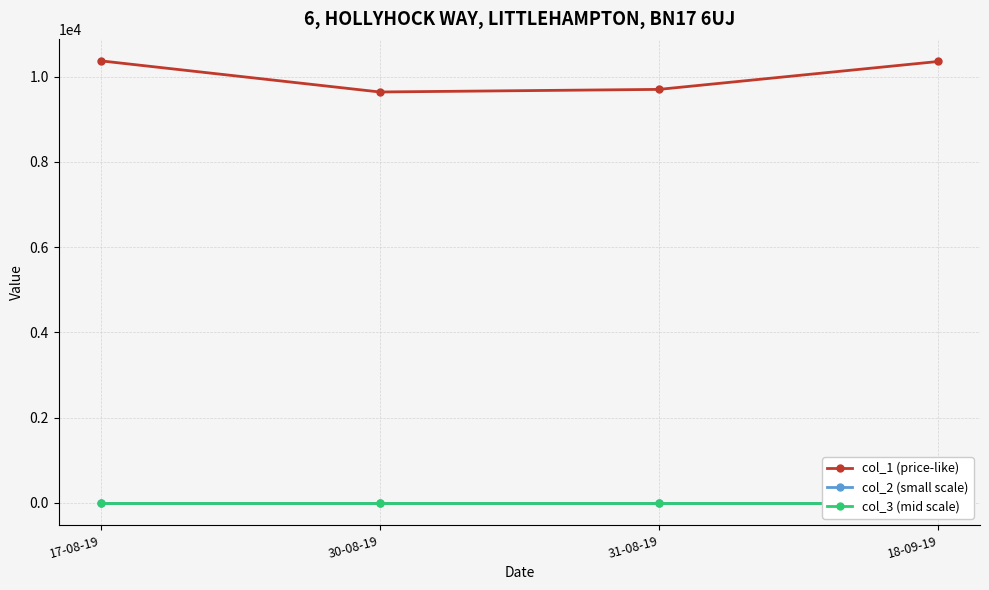

Does the chart display data point markers on the line(s)?

Yes